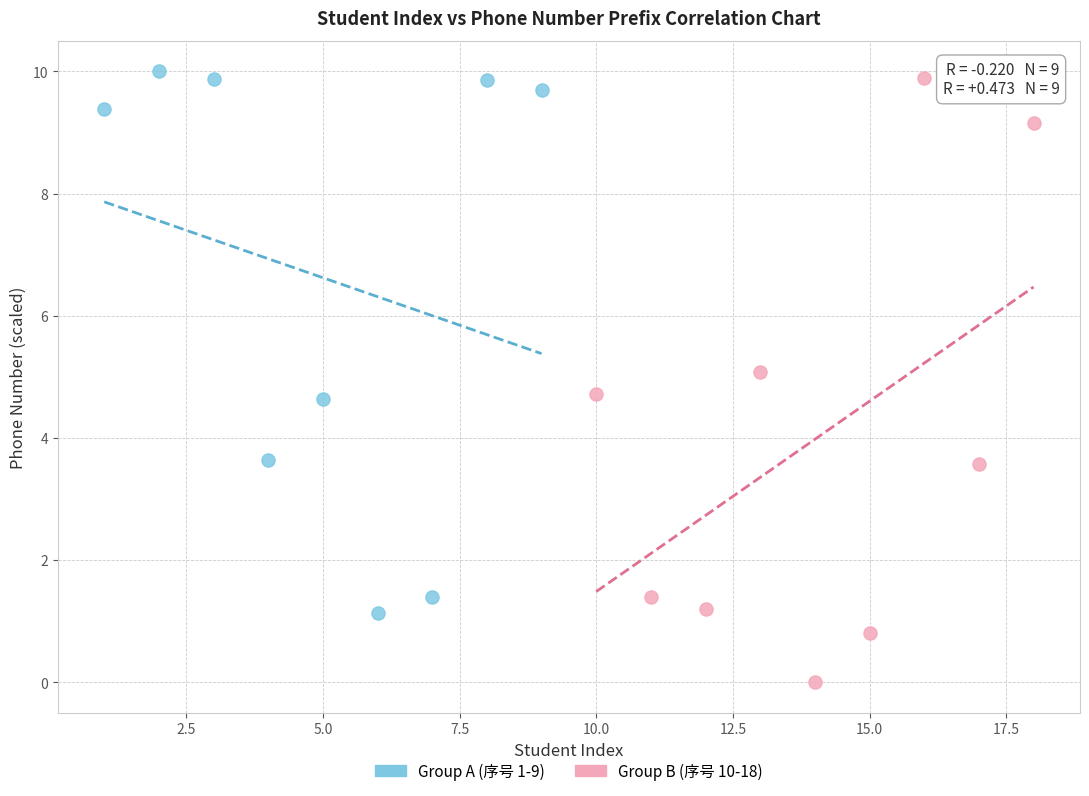

Which series has the widest spread of Y values?

Group B (序号 10-18)